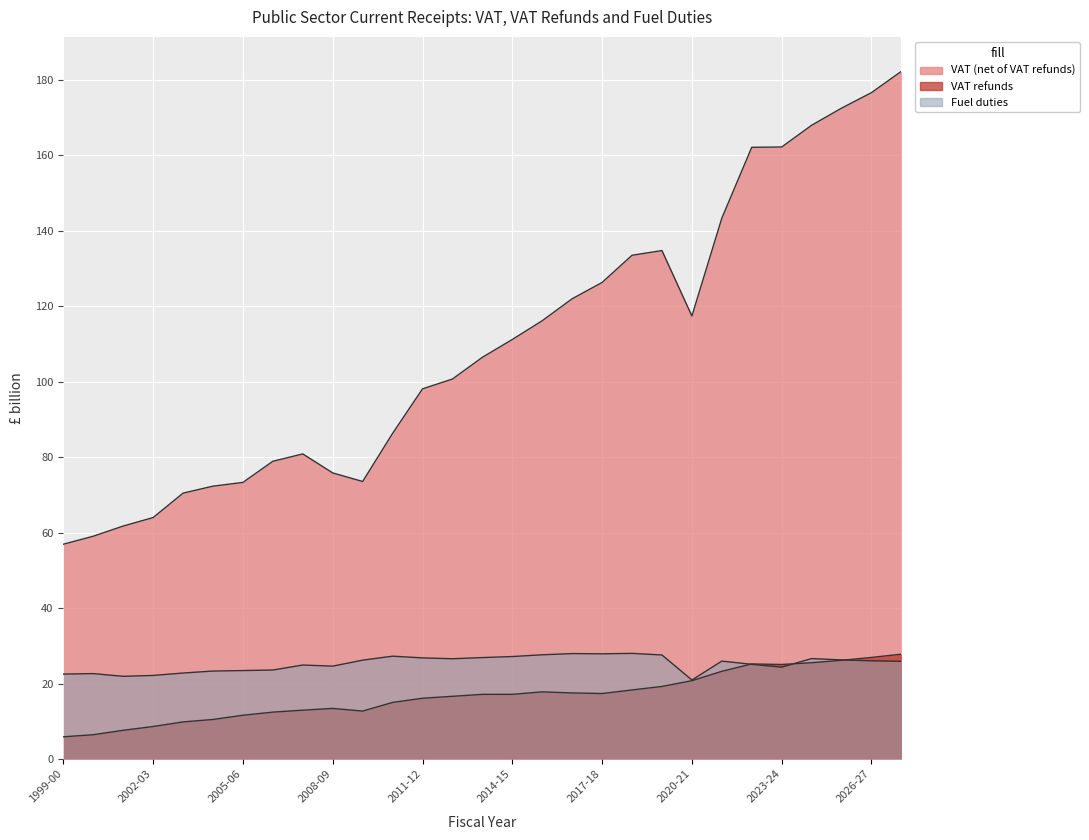

What is the spread (max minus min) of values at 2000-01?

52.6